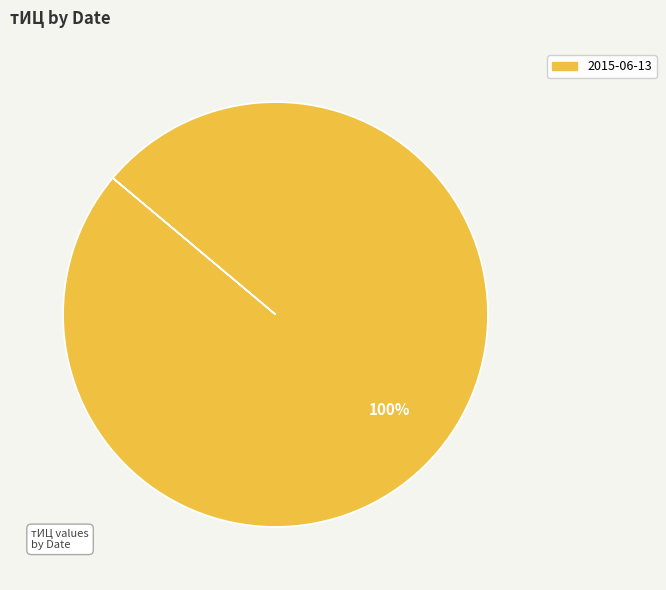

How many slices are in this pie chart?

1